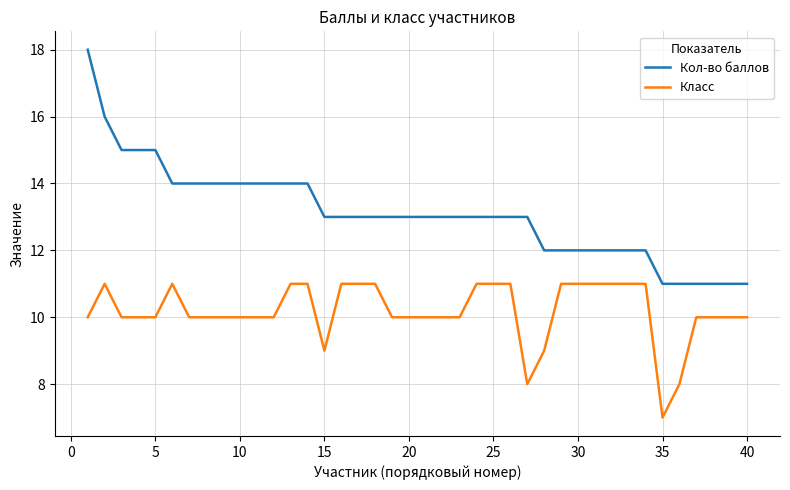

Does the chart have visible grid lines?

Yes